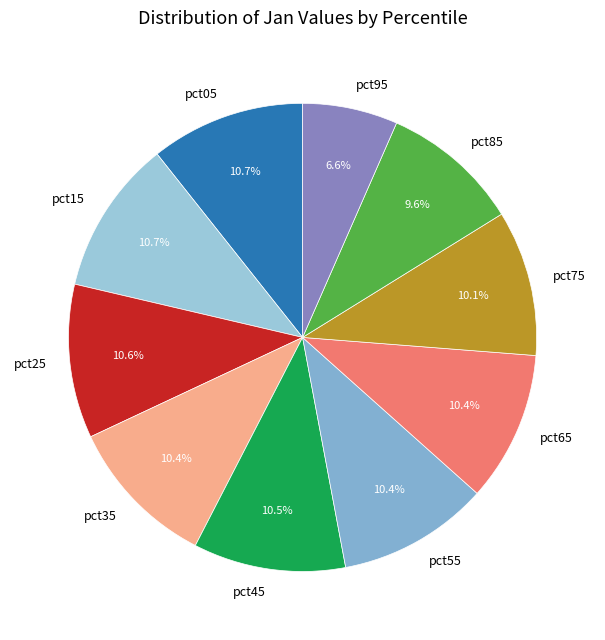

What is the smallest slice in the pie chart?

pct95